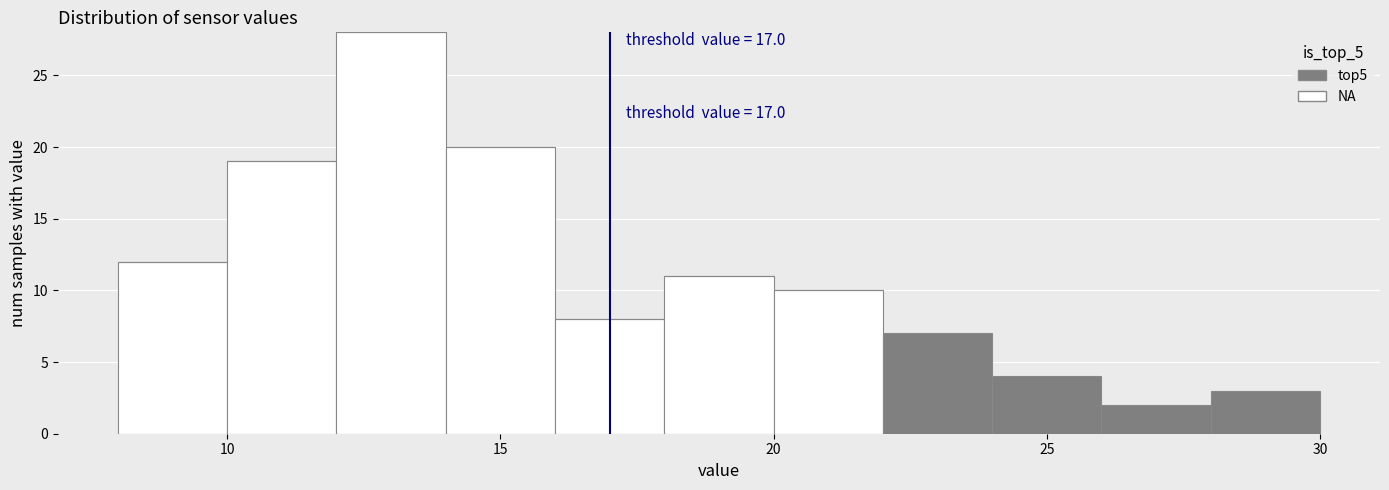

Which range on the x-axis has the tallest stacked bar (by total height)?

12 to 14